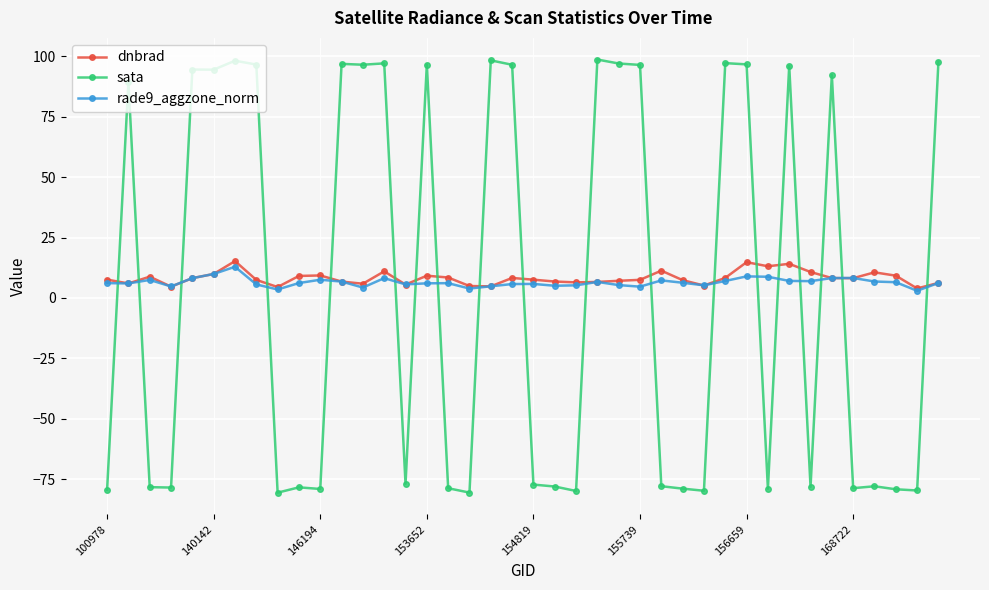

What is the highest value of the dnbrad series?

15.3